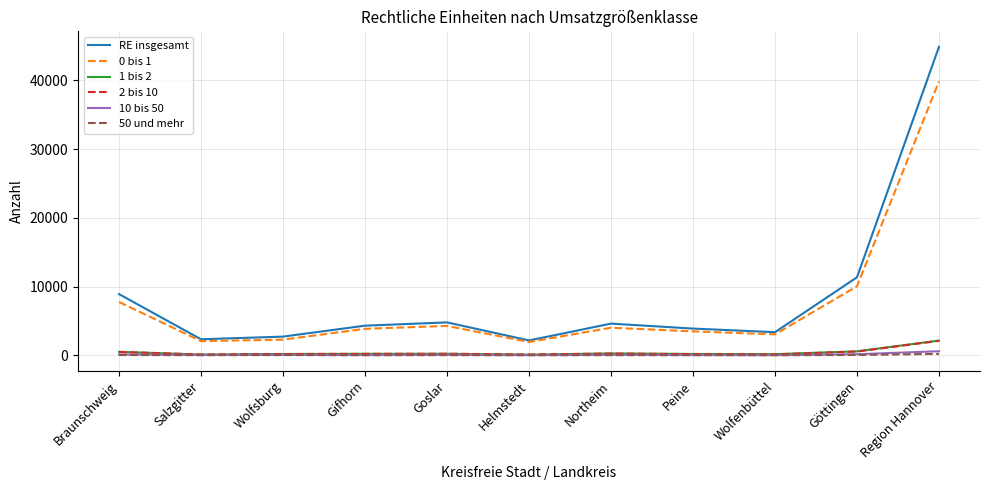

What is the approximate value of 50 und mehr at Salzgitter, to the nearest 5?

15